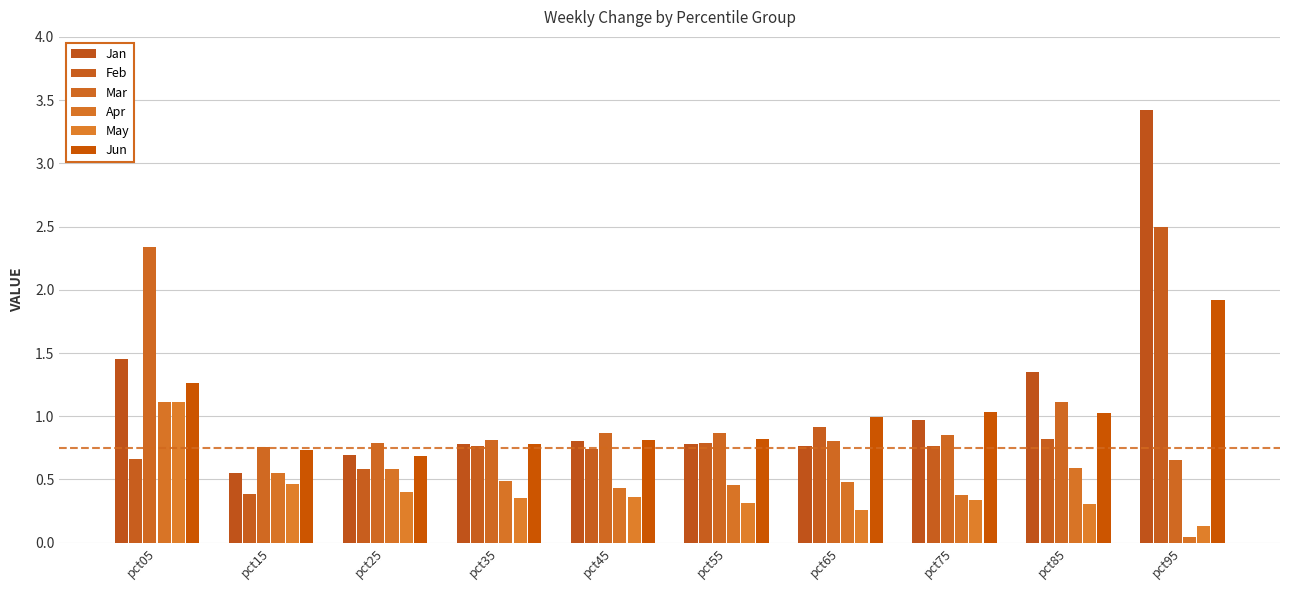

Count the number of categories in the chart.

10